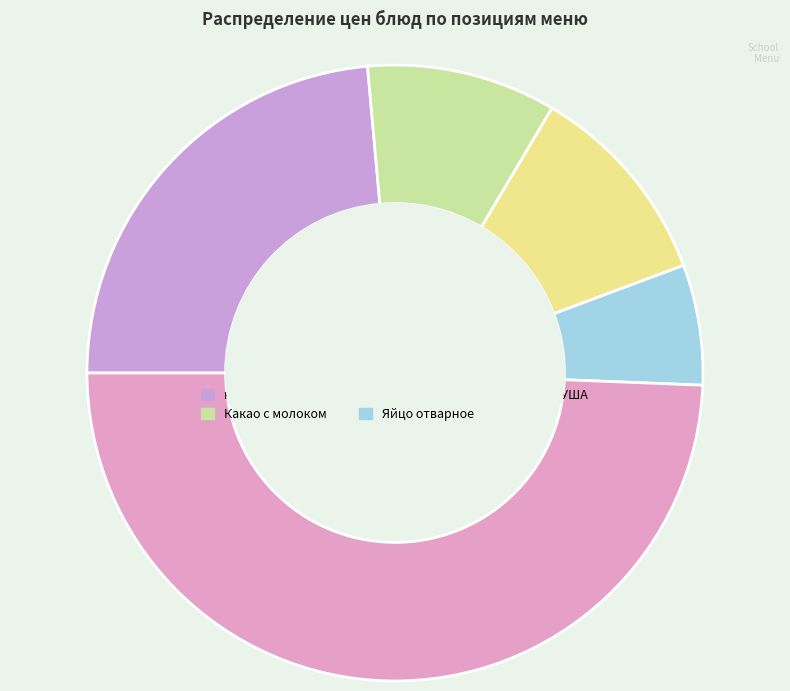

Which slice is the smallest?

Яйцо отварное